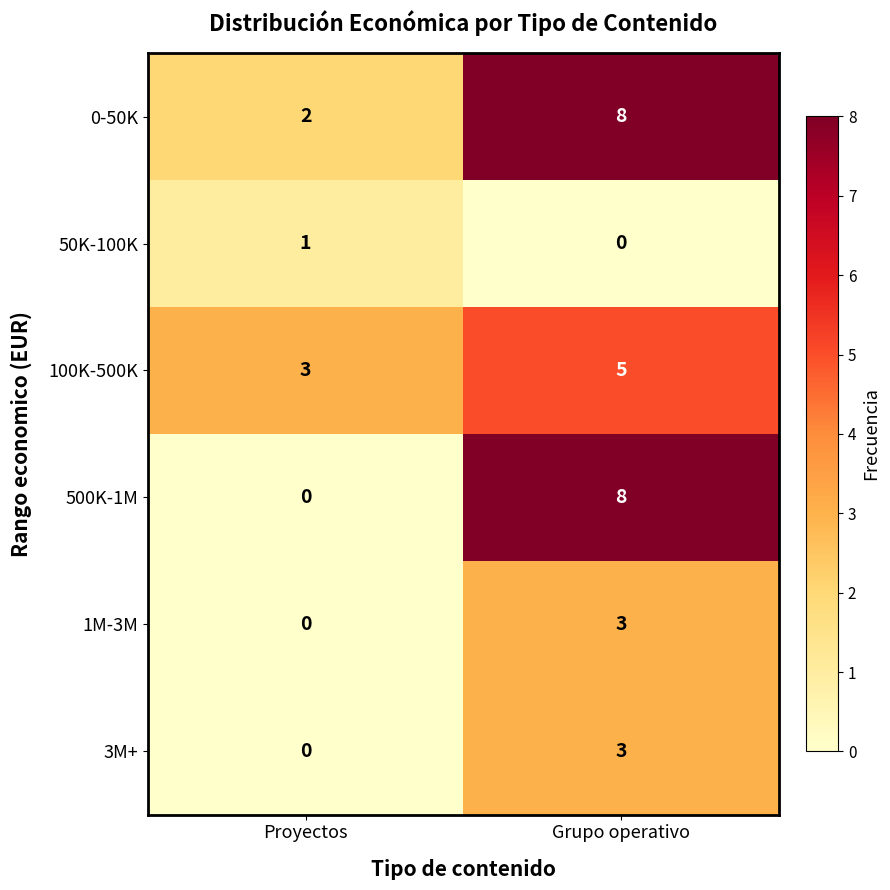

Where is 500K-1M nearest to the value 4?

Proyectos